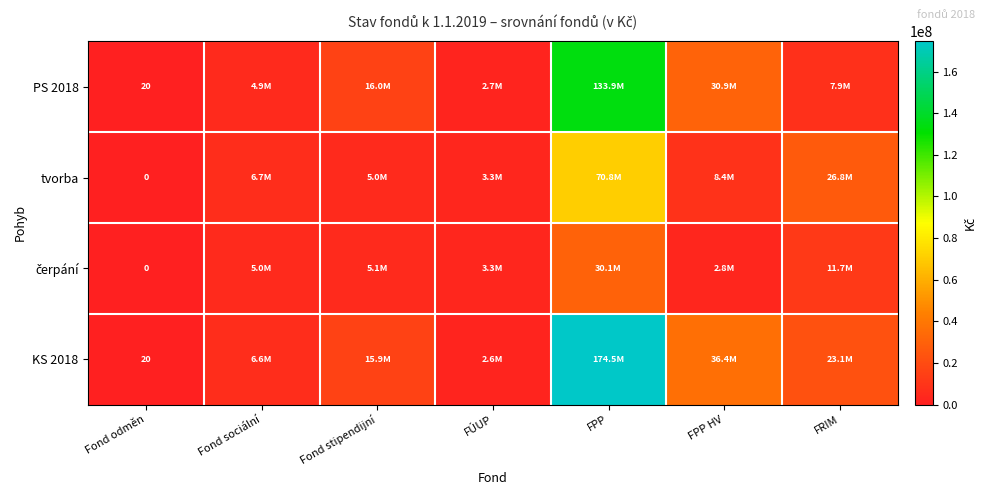

Is the value of tvorba at FPP greater than the value of KS 2018 at FÚUP?

Yes